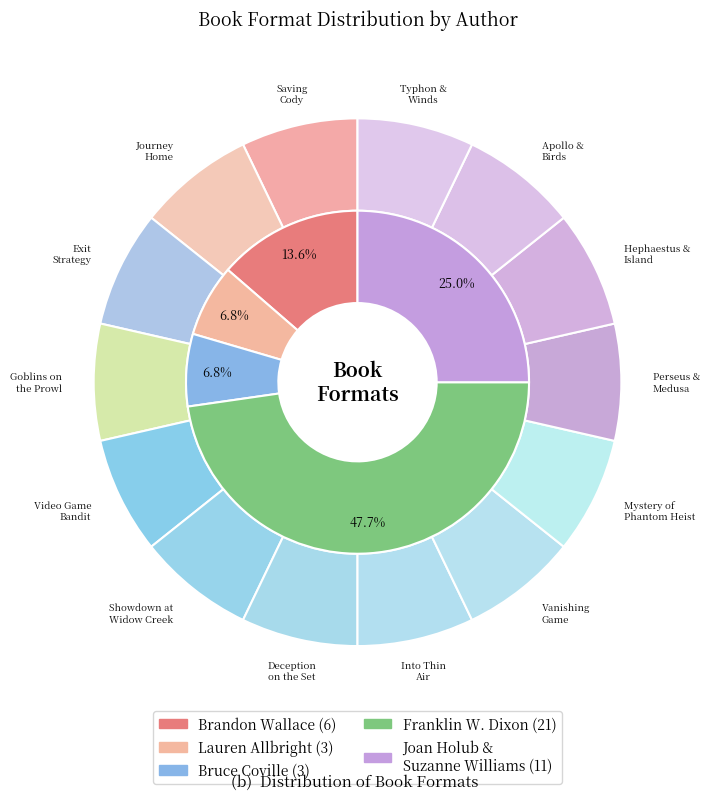

Combined, what portion of the pie is Joan Holub & Williams (Perseus) and Franklin W. Dixon (Showdown)?

14.6%